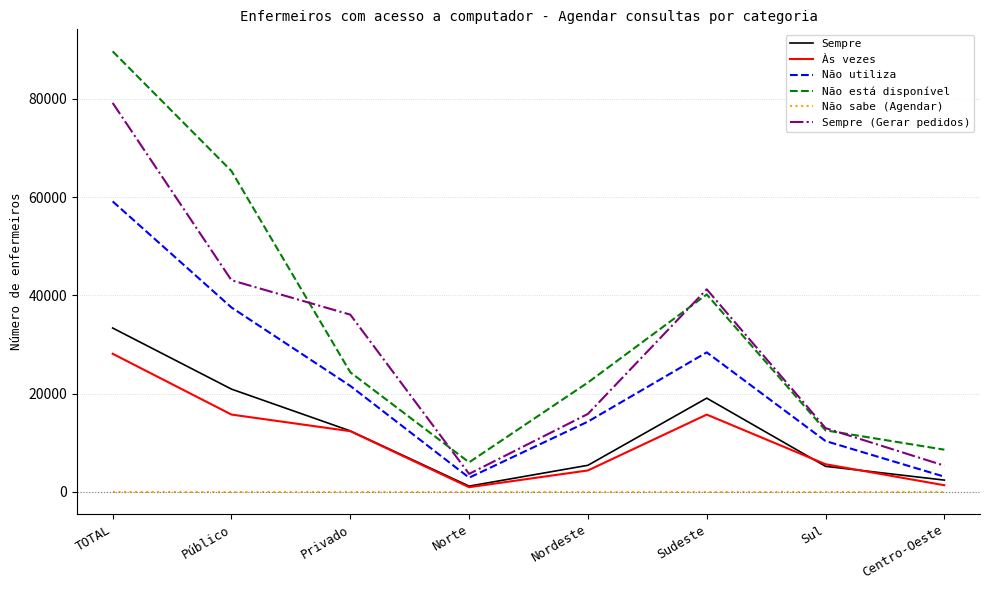

How many lines are shown in the chart?

6